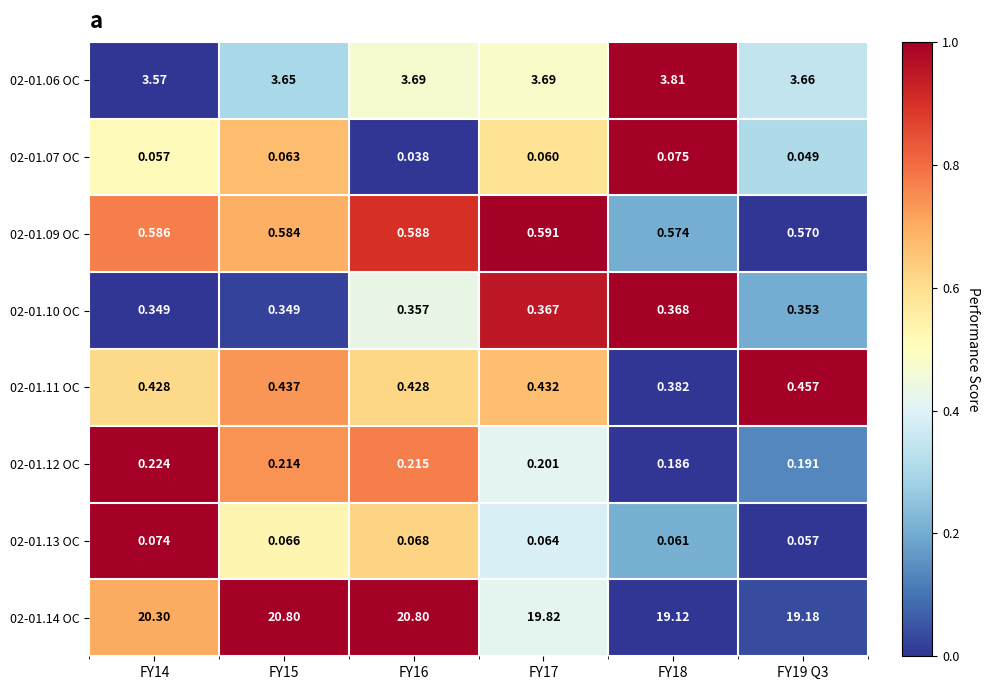

How many categories are shown in the chart?

6